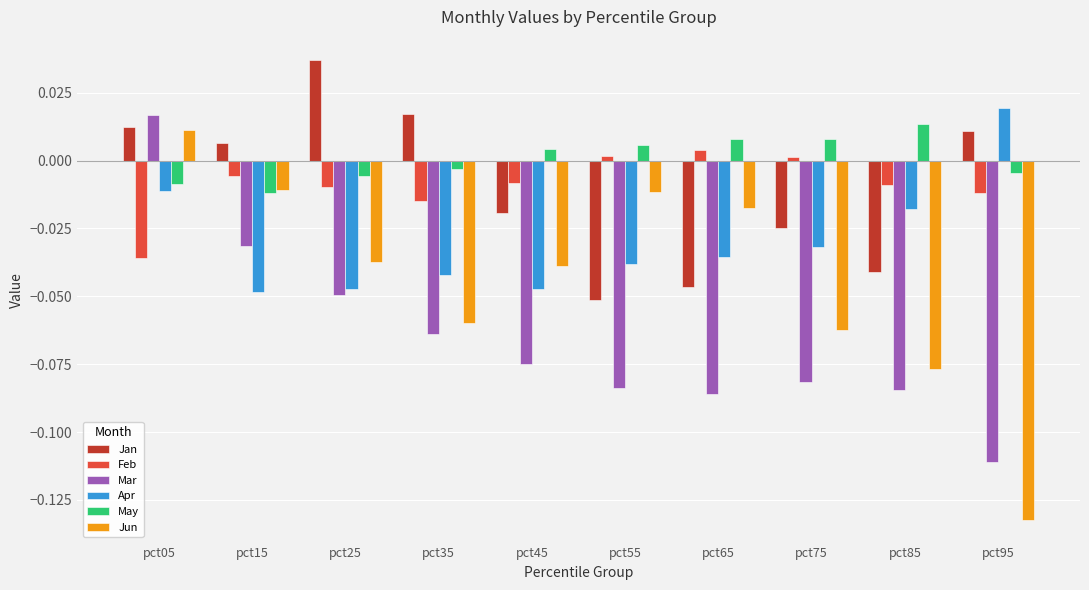

How many values in May are below zero?

5